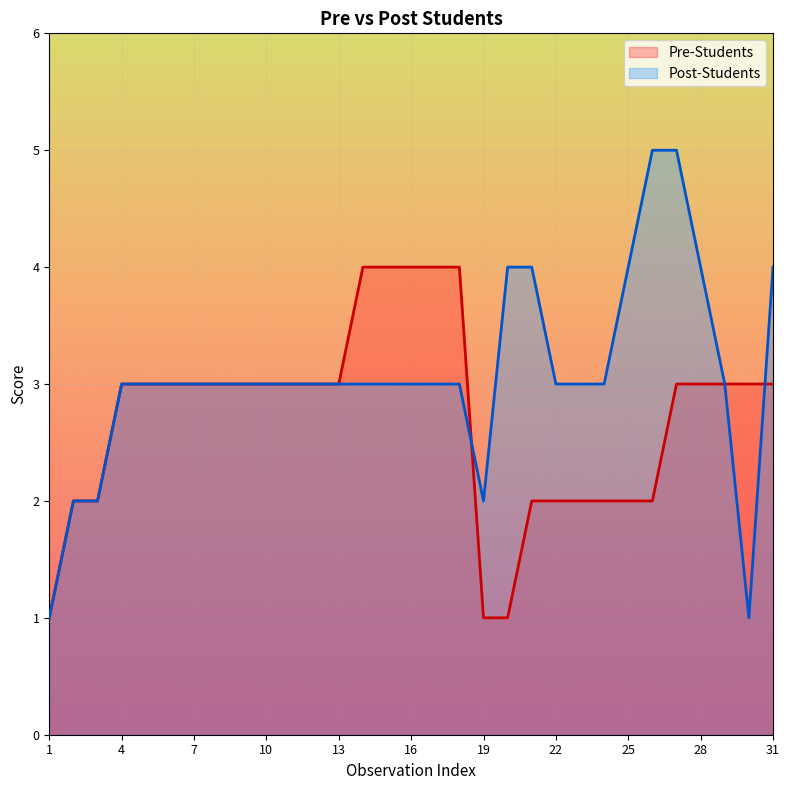

Reading left to right, list all the values displayed in this chart.

Pre-Students: 1	2	2	3	3	3	3	3	3	3	3	3	3	4	4	4	4	4	1	1	2	2	2	2	2	2	3	3	3	3	3
Post-Students: 1	2	2	3	3	3	3	3	3	3	3	3	3	3	3	3	3	3	2	4	4	3	3	3	4	5	5	4	3	1	4